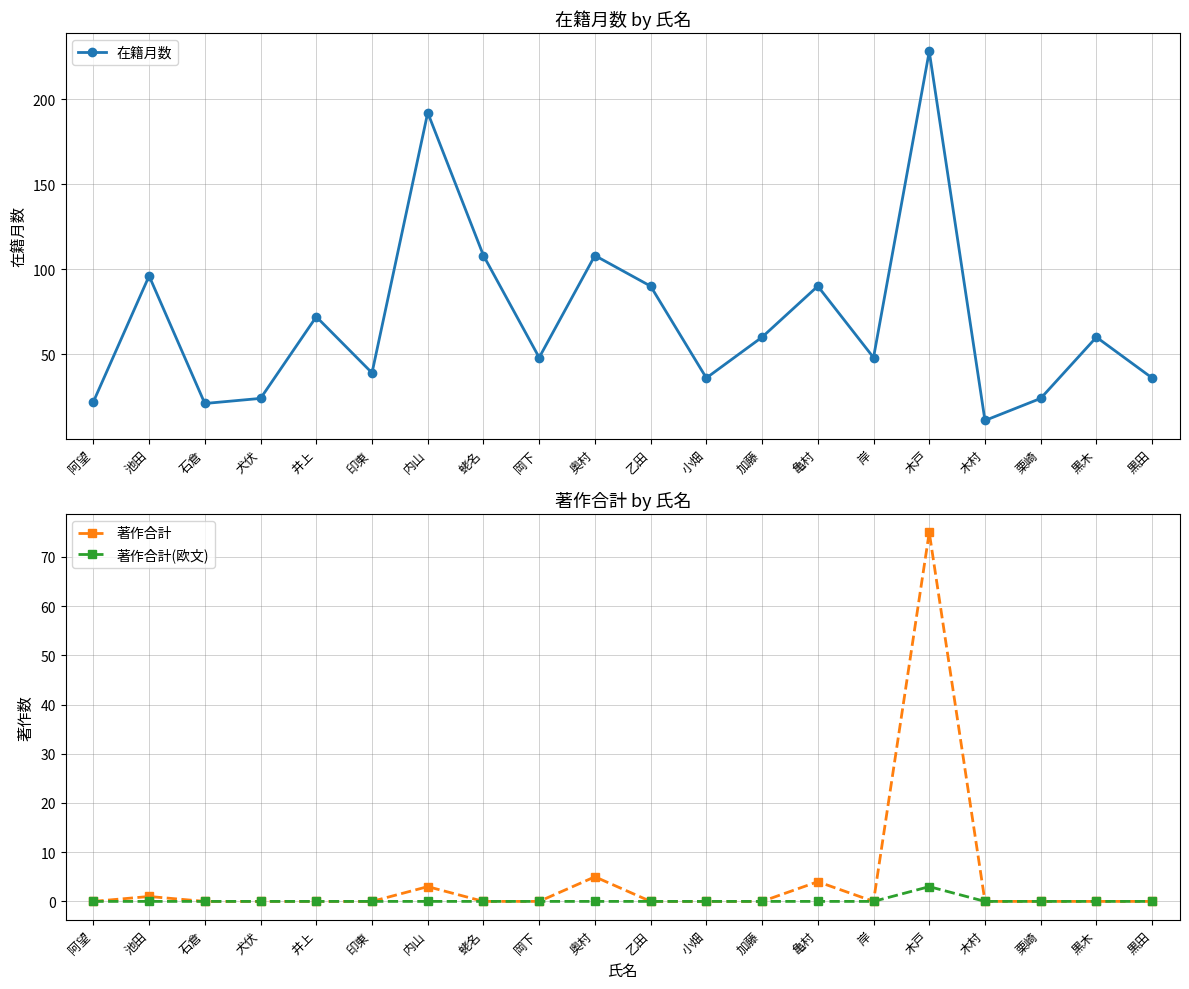

True or false: 著作合計(欧文) has a value of 0 at 石倉.

True